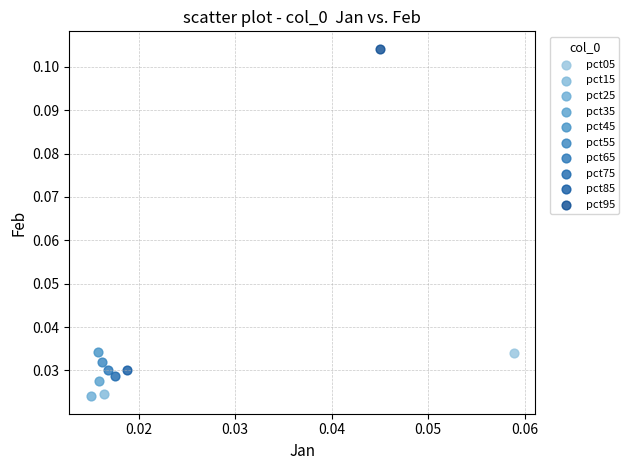

Which series reaches the maximum Y coordinate?

pct95